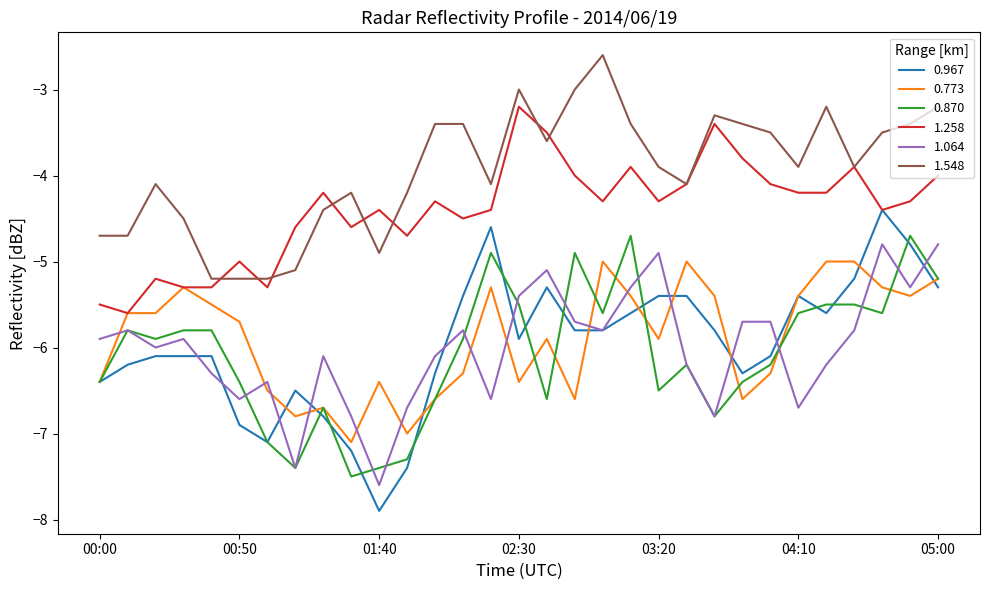

What is the lowest value of the 0.967 series?

-7.9